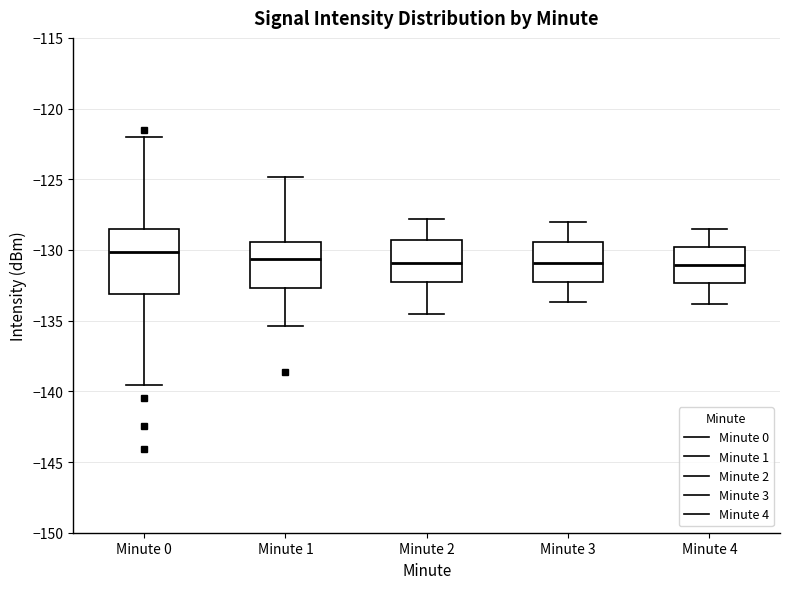

Reading left to right, transcribe this box plot: for each box, give where its median line is, the range the box spans, and where its two whiskers end, as read against the y-axis. The values are not printed on the chart, so give them approximately, as read against the axis.

Minute 0: median -130.0, box -133.0 to -128.5, whiskers -139.5 to -122.0
Minute 1: median -130.5, box -132.5 to -129.5, whiskers -135.5 to -125.0
Minute 2: median -131.0, box -132.0 to -129.5, whiskers -134.5 to -128.0
Minute 3: median -131.0, box -132.0 to -129.5, whiskers -133.5 to -128.0
Minute 4: median -131.0, box -132.5 to -130.0, whiskers -134.0 to -128.5